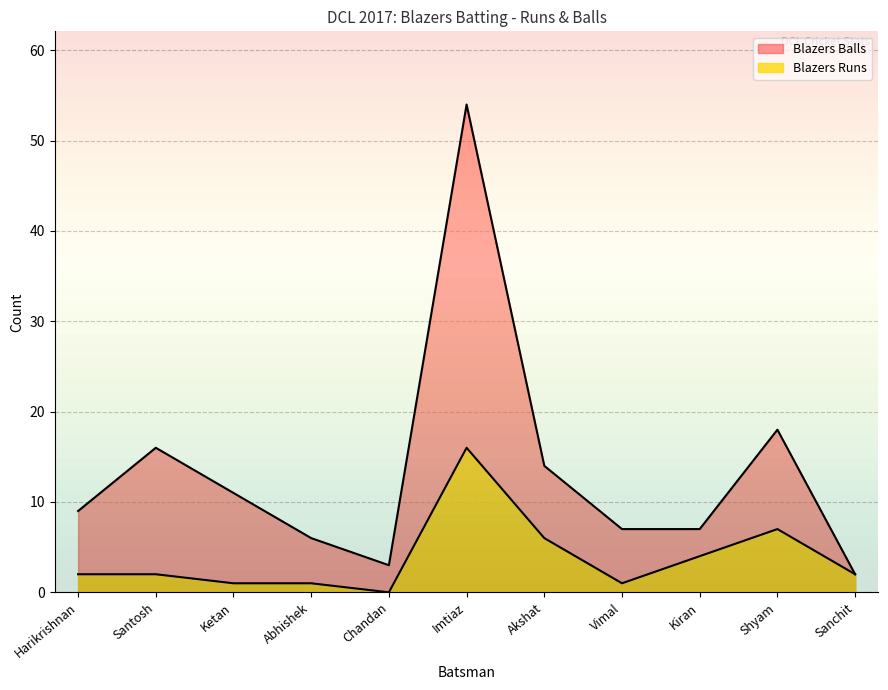

True or false: Blazers Balls and Blazers Runs intersect in this chart.

False